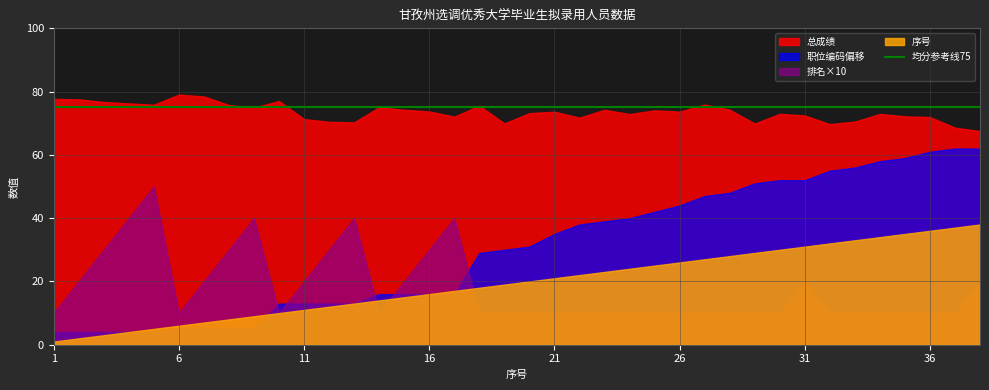

True or false: 总成绩 and 序号 cross at least once.

False